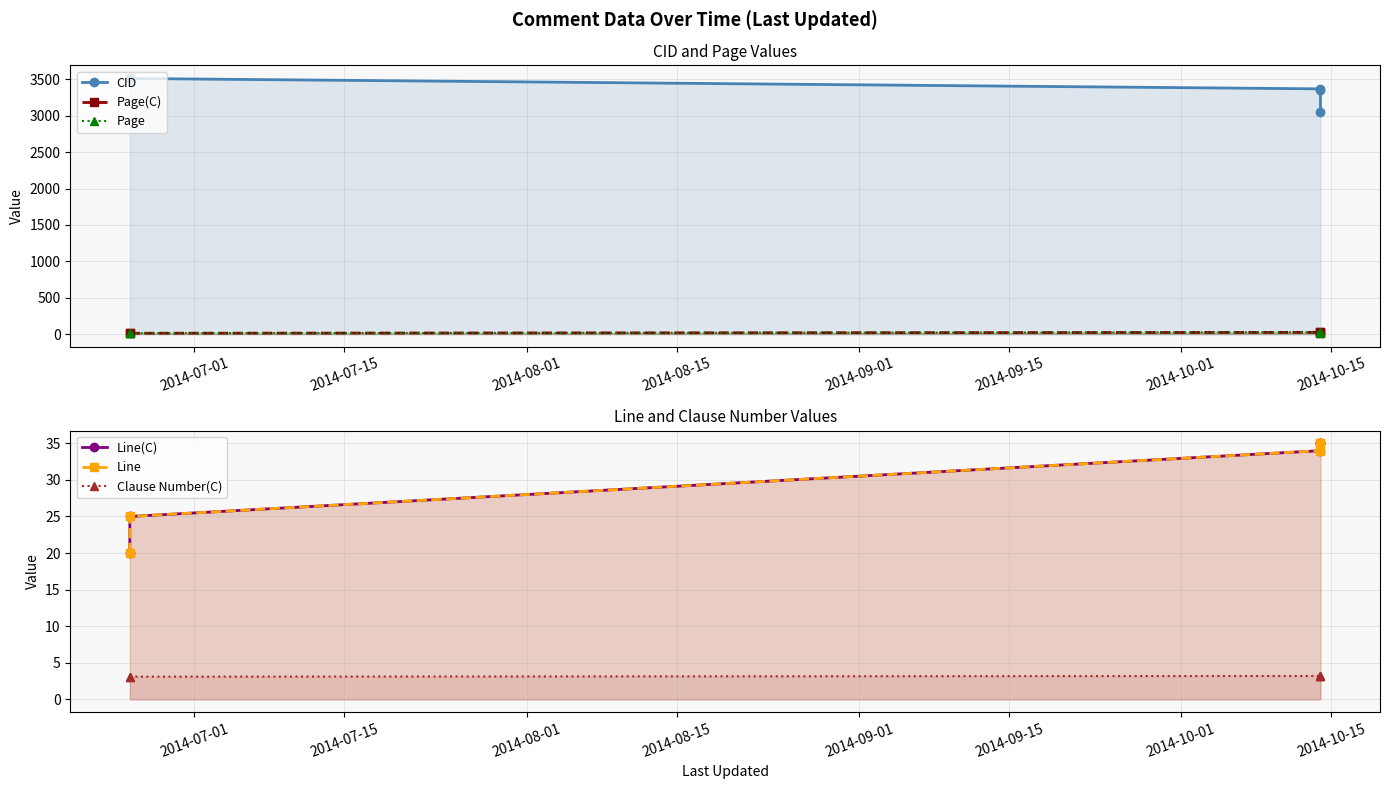

What is the lowest value of the CID series?

3056.0